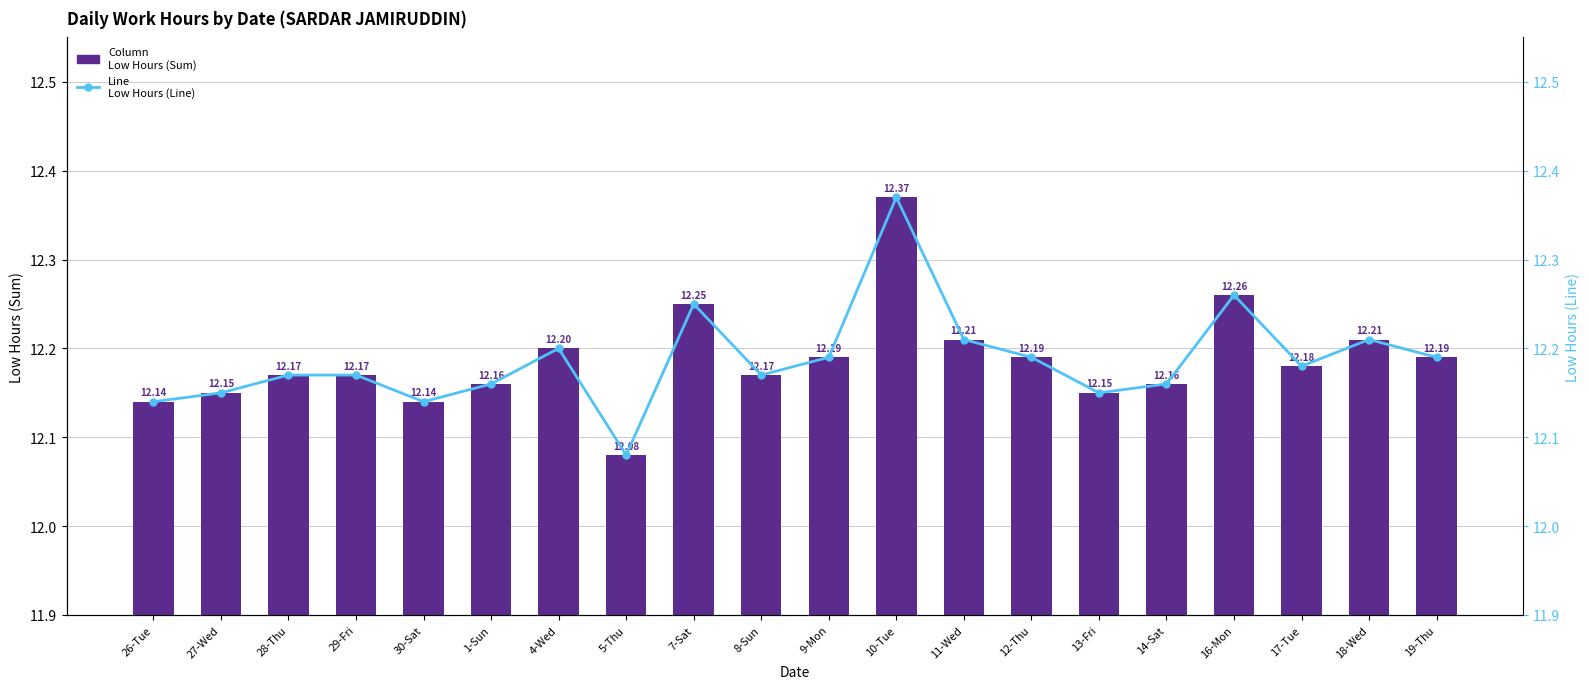

Count the Low Hours (Sum) values in the range 12 to 13.

20